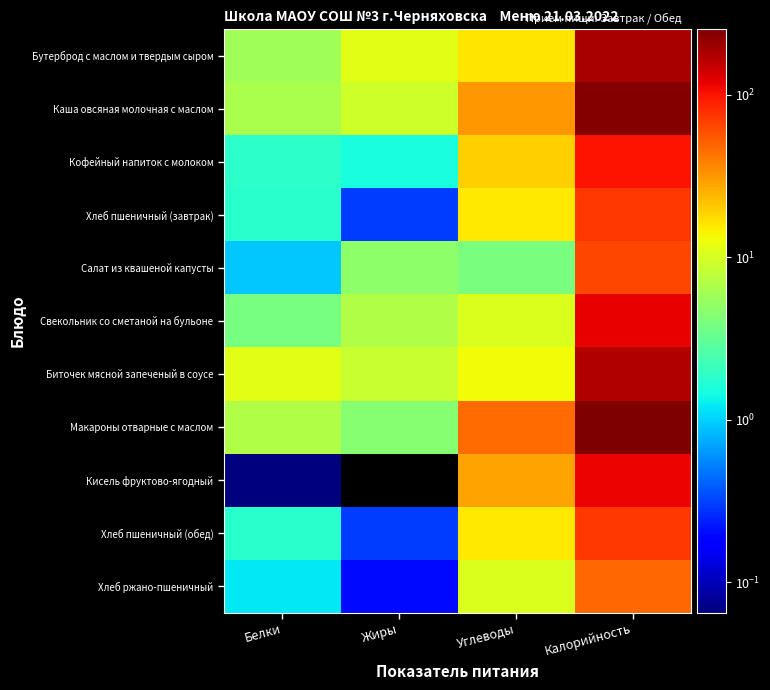

What value does the Кофейный напиток с молоком series have at Углеводы?

19.5